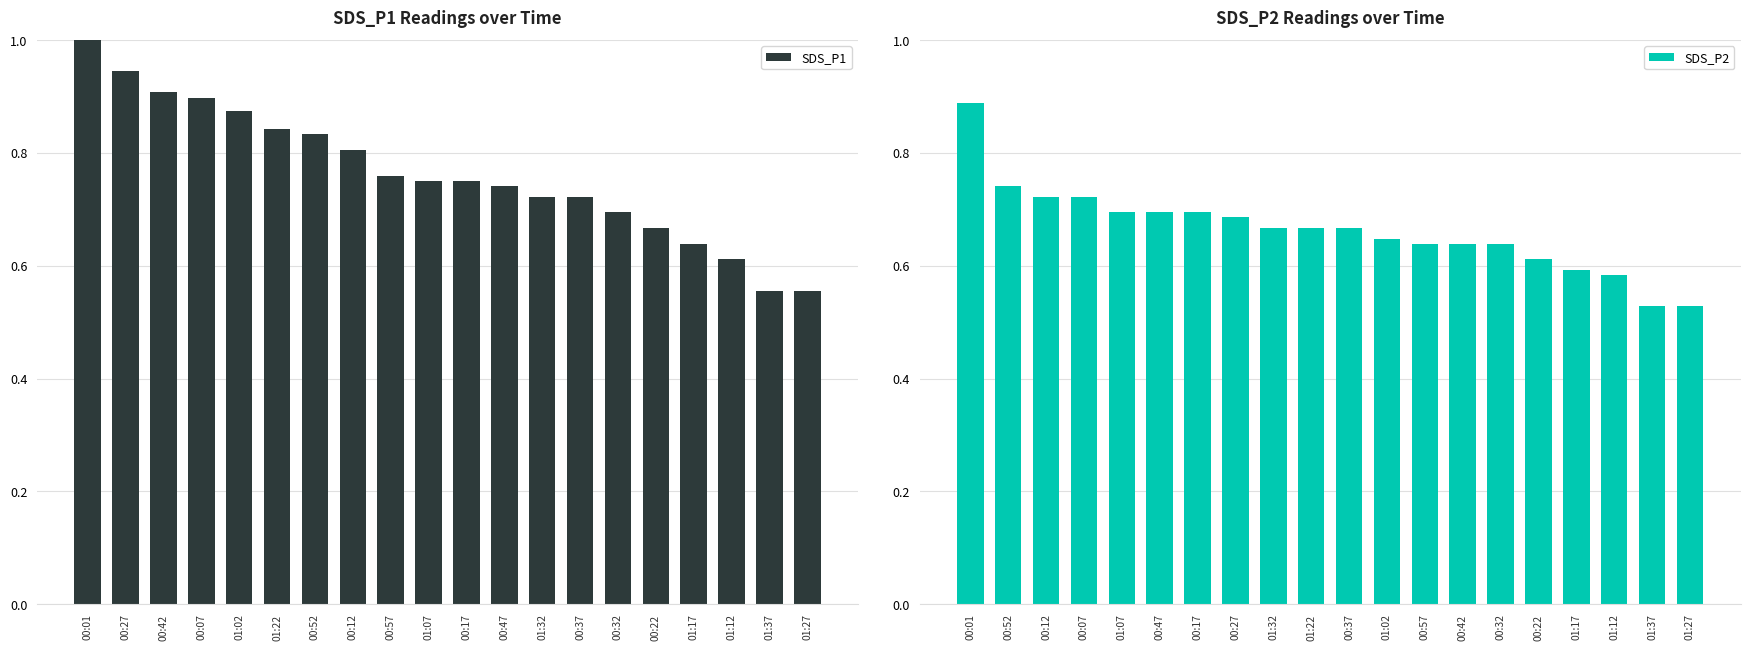

What is the smallest value displayed?

0.5